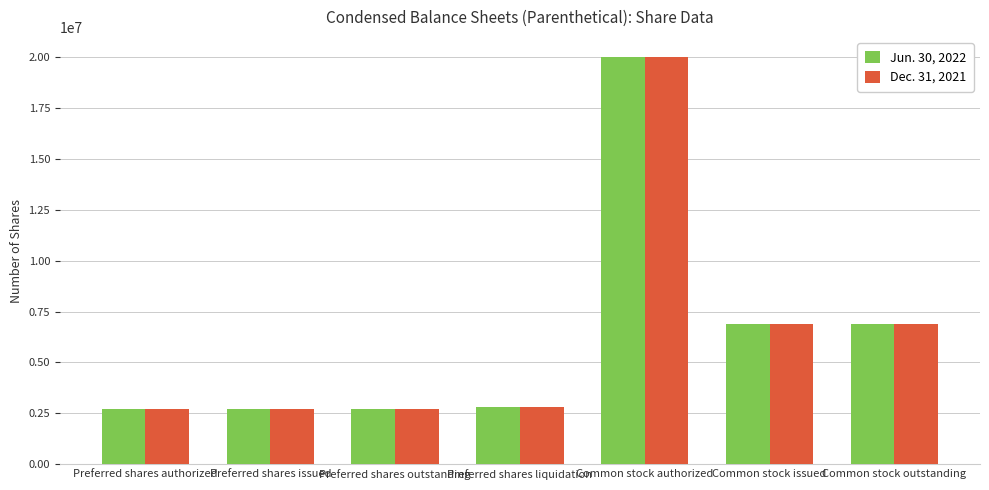

True or false: Jun. 30, 2022 has a value of 2808148 at Preferred shares liquidation.

True